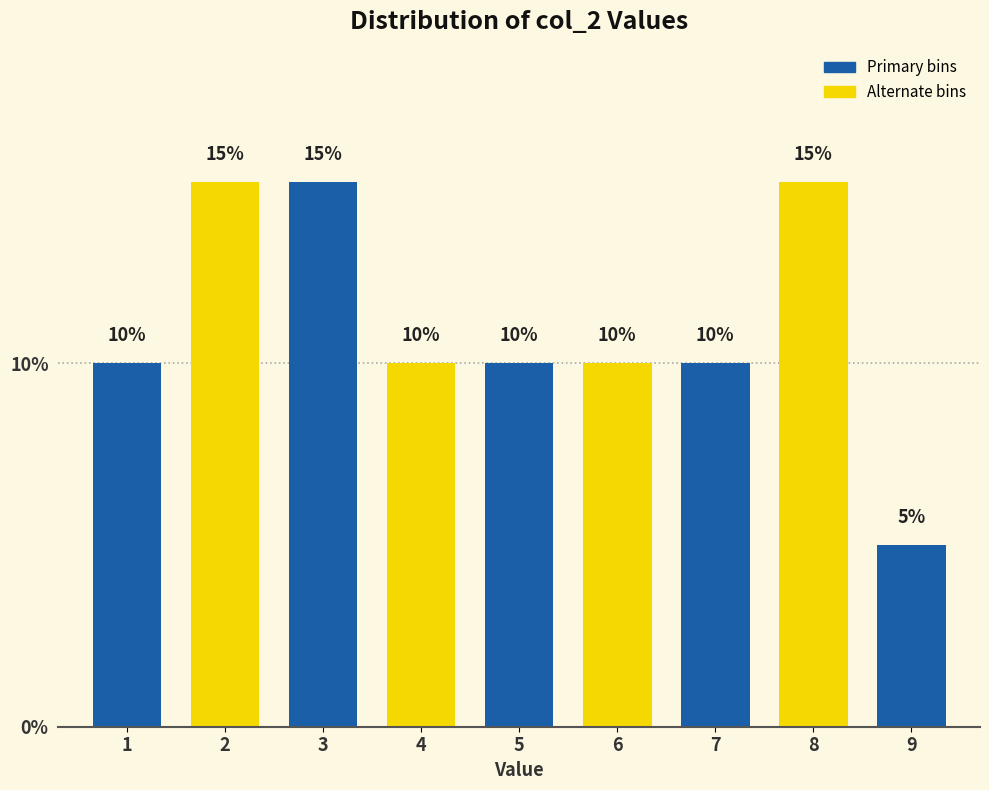

Reading right to left, what are all the values shown in this chart?

5	15	10	10	10	10	15	15	10